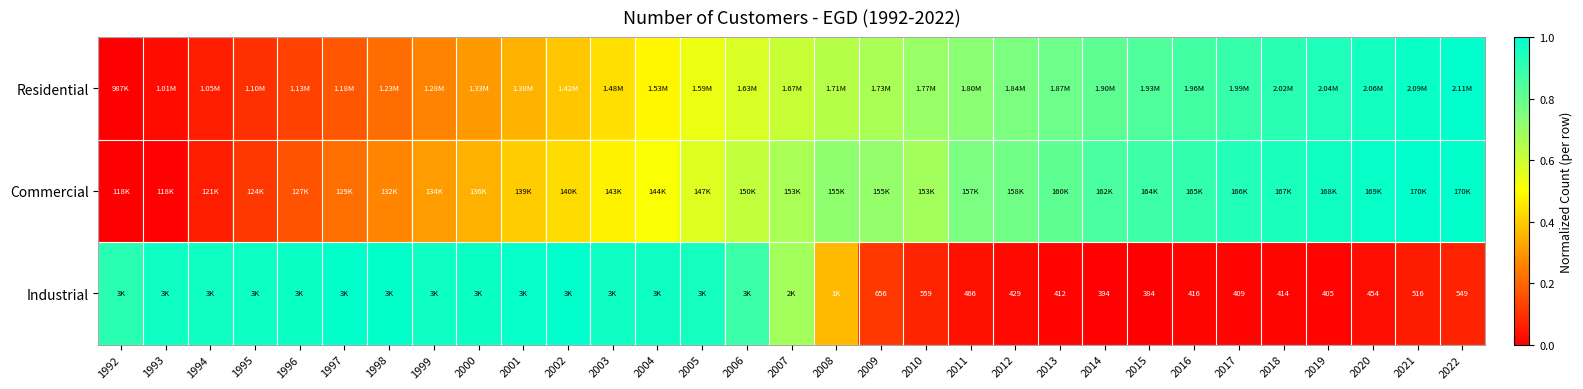

Which series has the largest range (max minus min)?

Residential